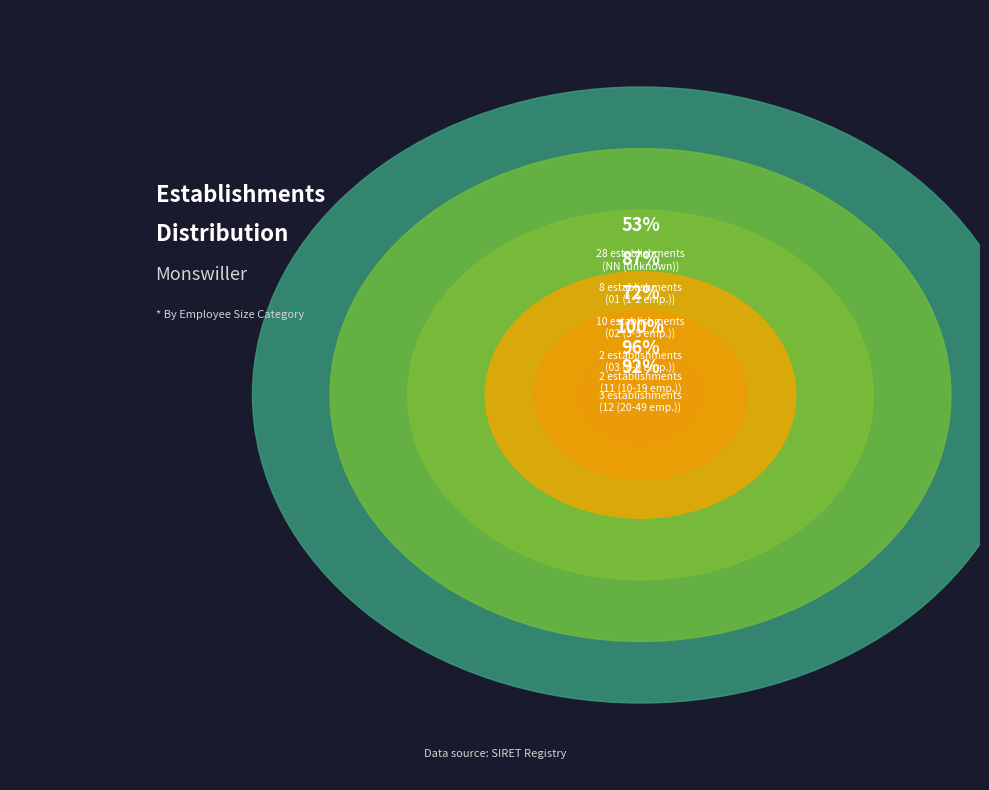

Which slice is the smallest?

03